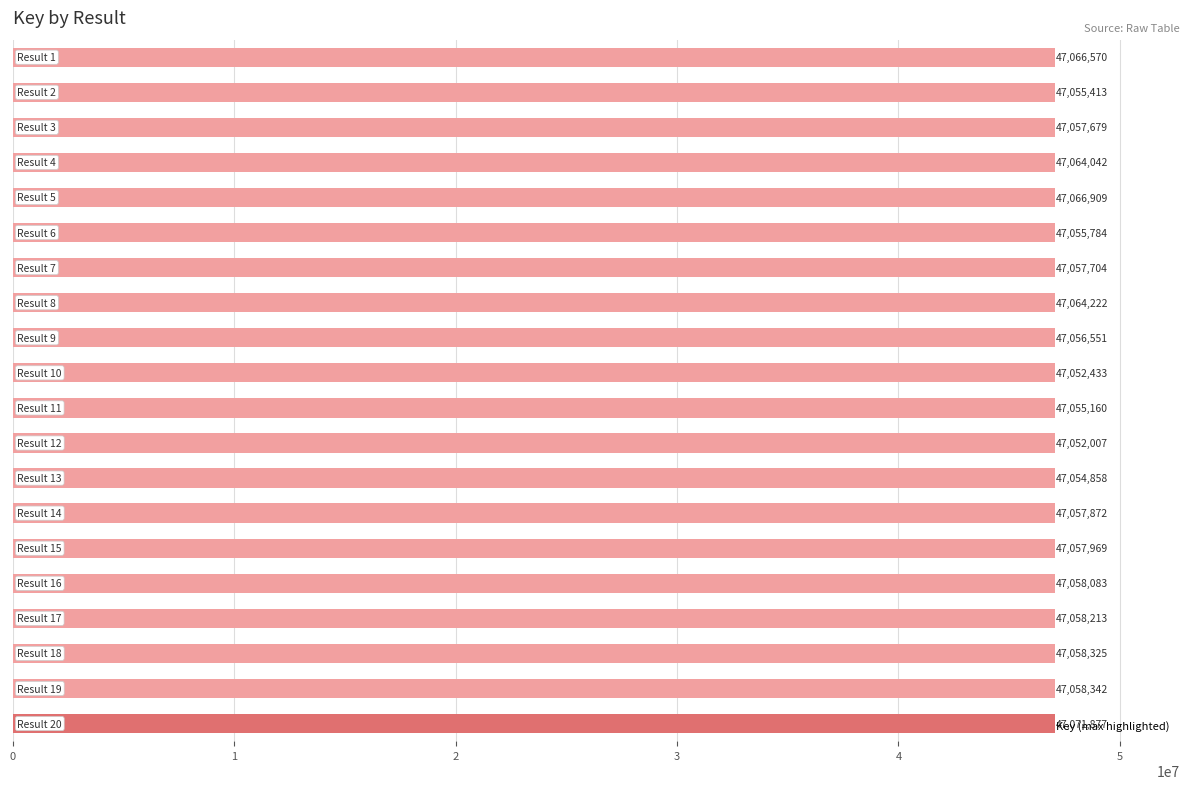

What is the average value?

47059001